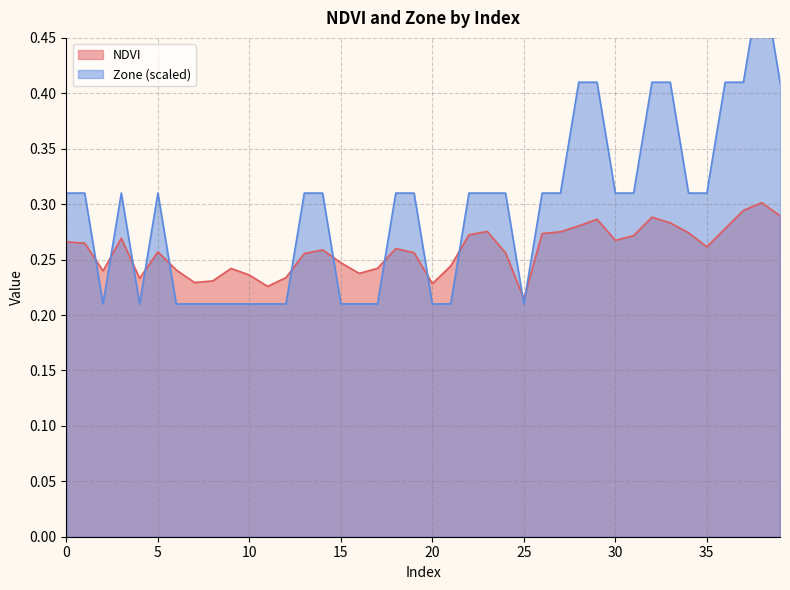

How many data points does each series have?

40